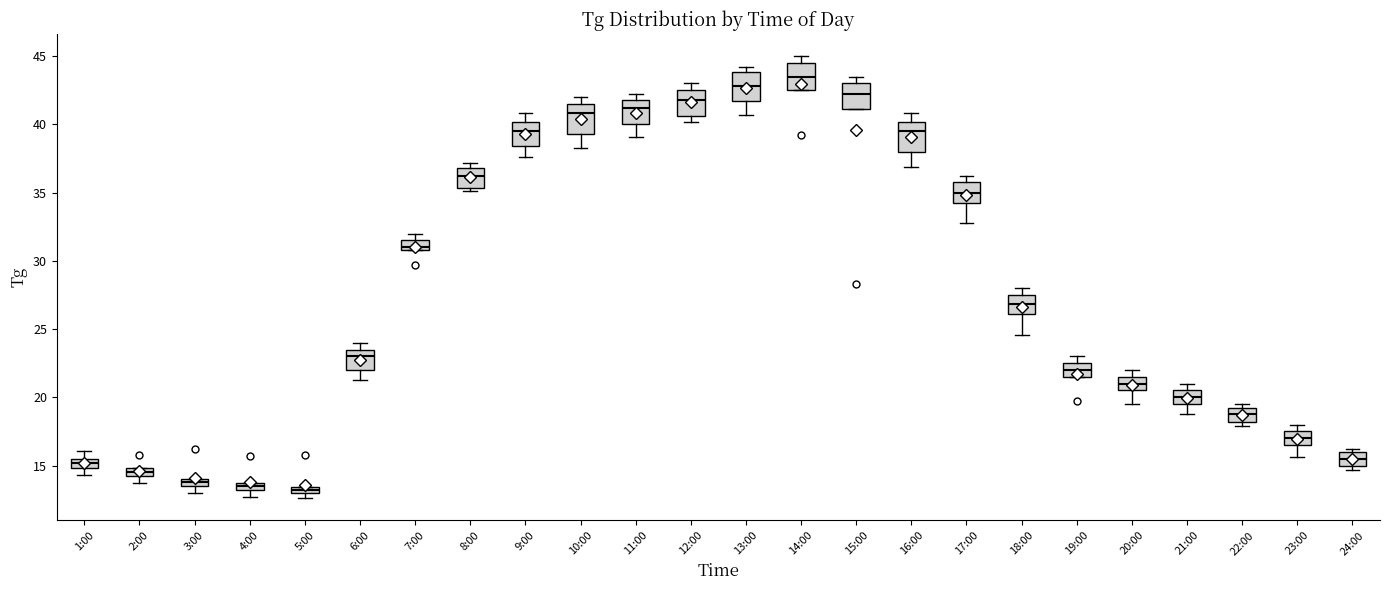

Which box has the highest median line?

14:00